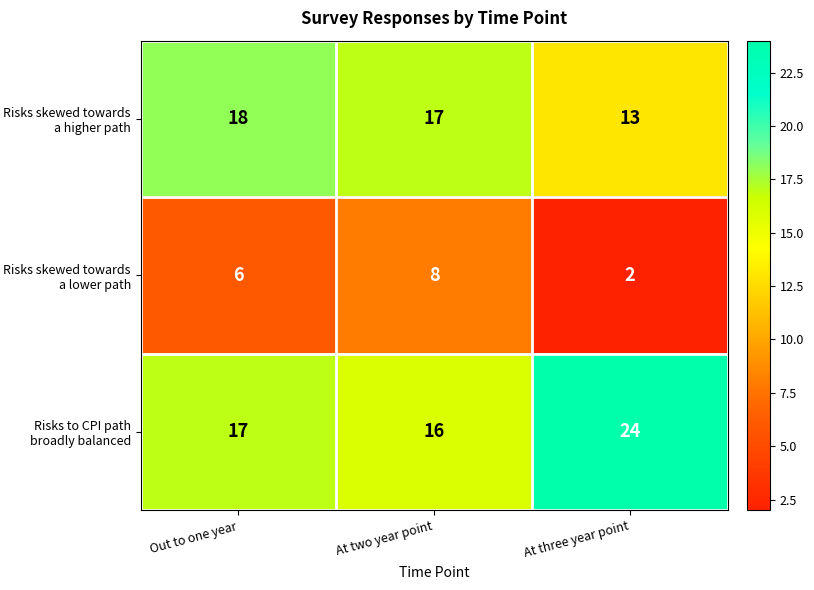

True or false: Risks to CPI path broadly balanced has a value of 24 at At three year point.

True